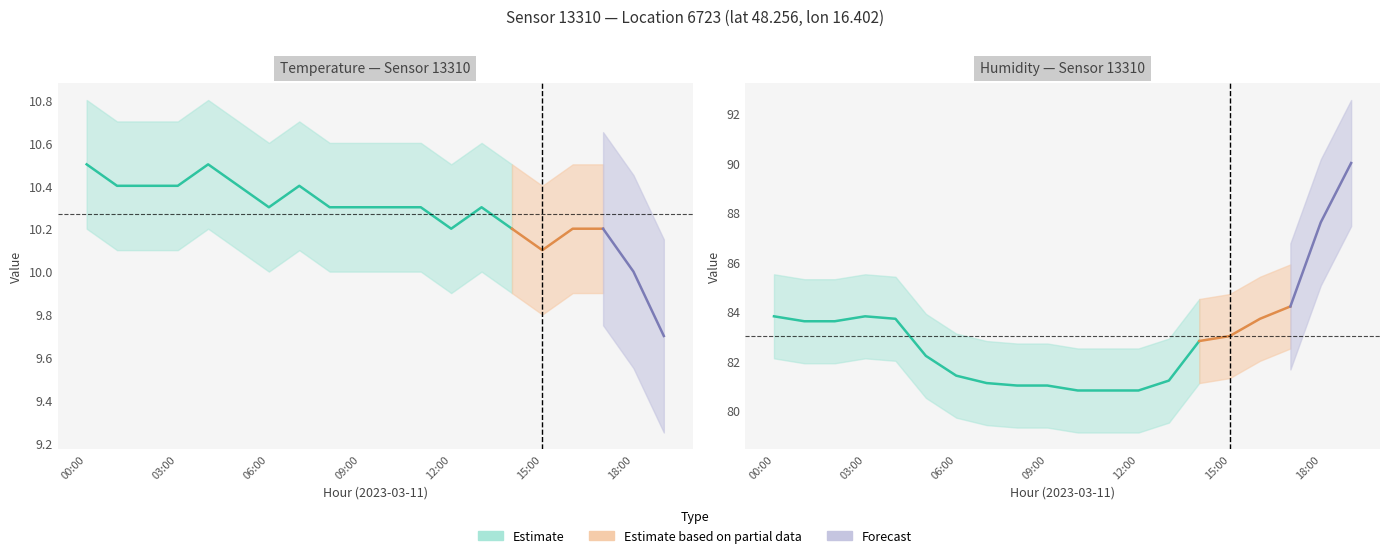

True or false: humidity has a value of 18.5 at 07:00.

False